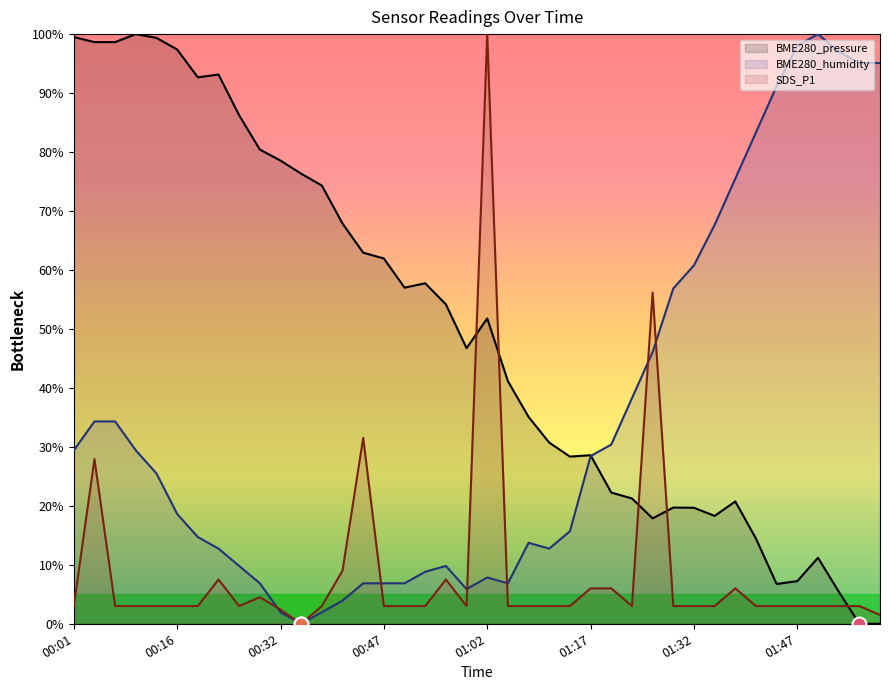

Which series ends up on top after the final intersection of BME280_pressure and BME280_humidity?

BME280_humidity